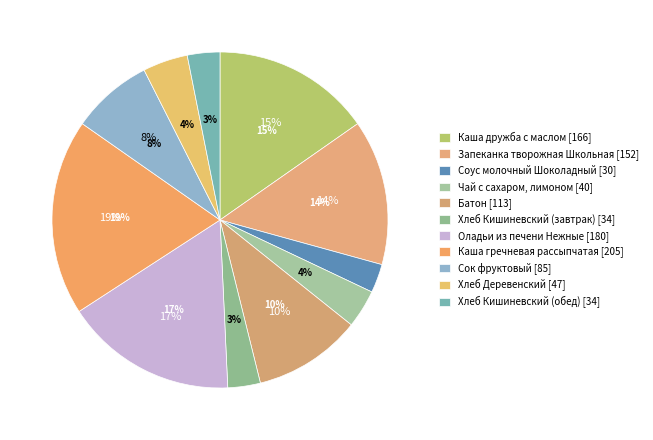

Which slice is the largest?

Каша гречневая рассыпчатая